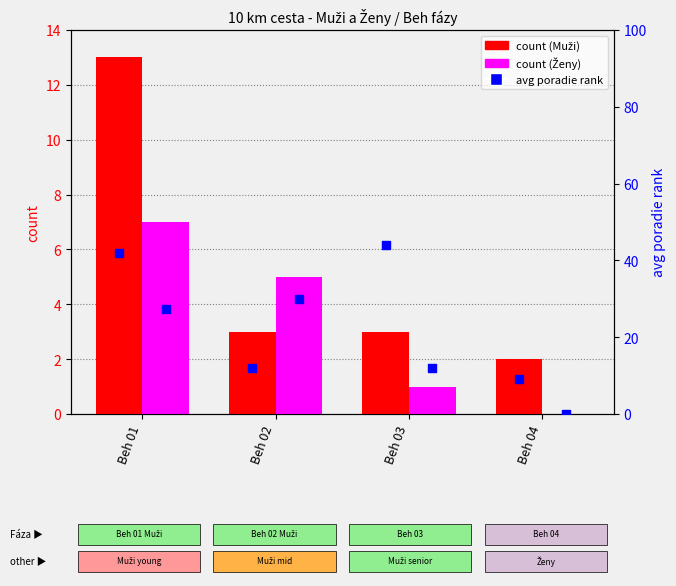

Which series has the widest spread of Y values?

Muži avg poradie